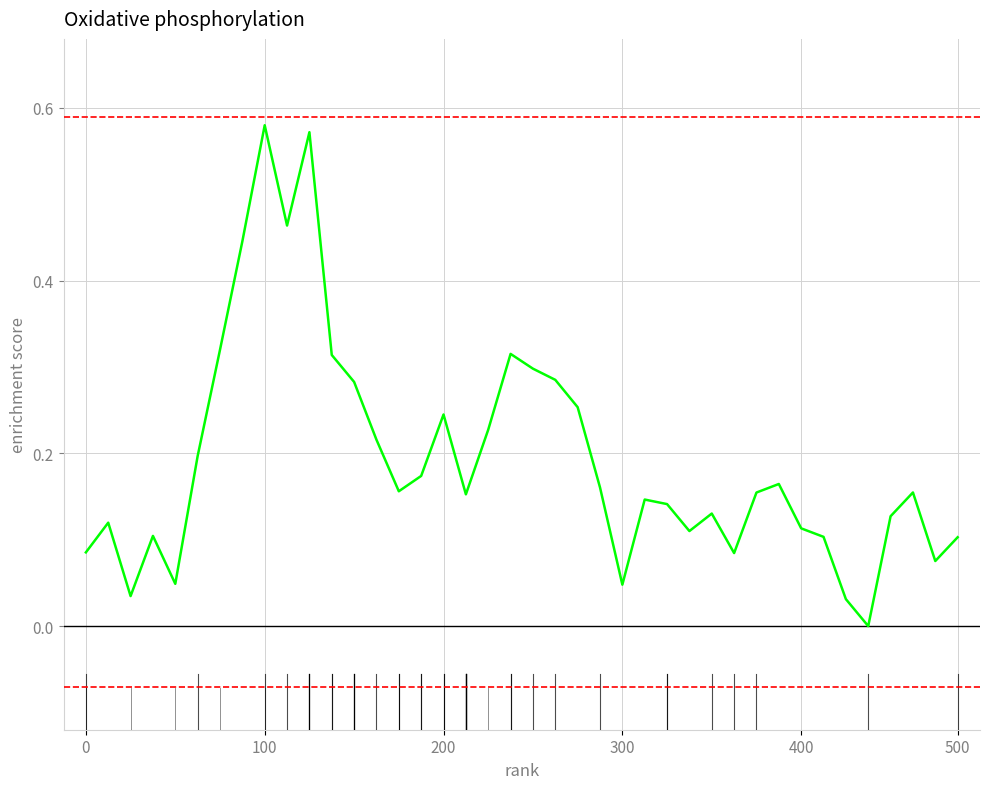

The chart shows a value of 0.1 at 300. True or false?

False